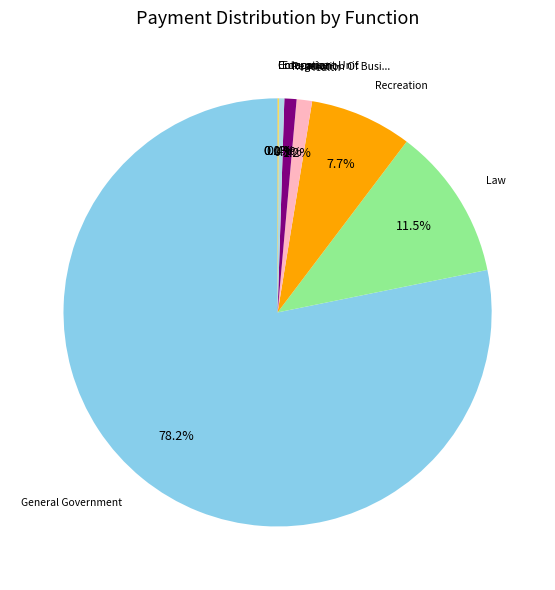

Which category has the smallest portion of the pie?

ENTERPRISE